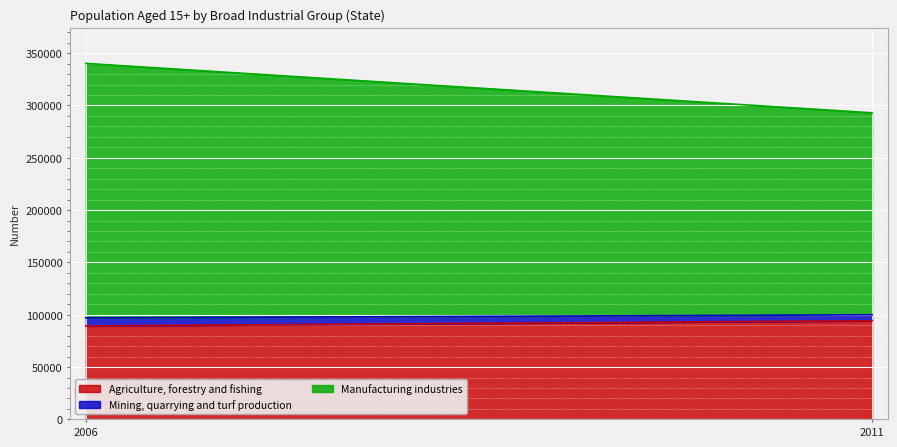

Which series changed the most between 2006 and 2011?

Manufacturing industries